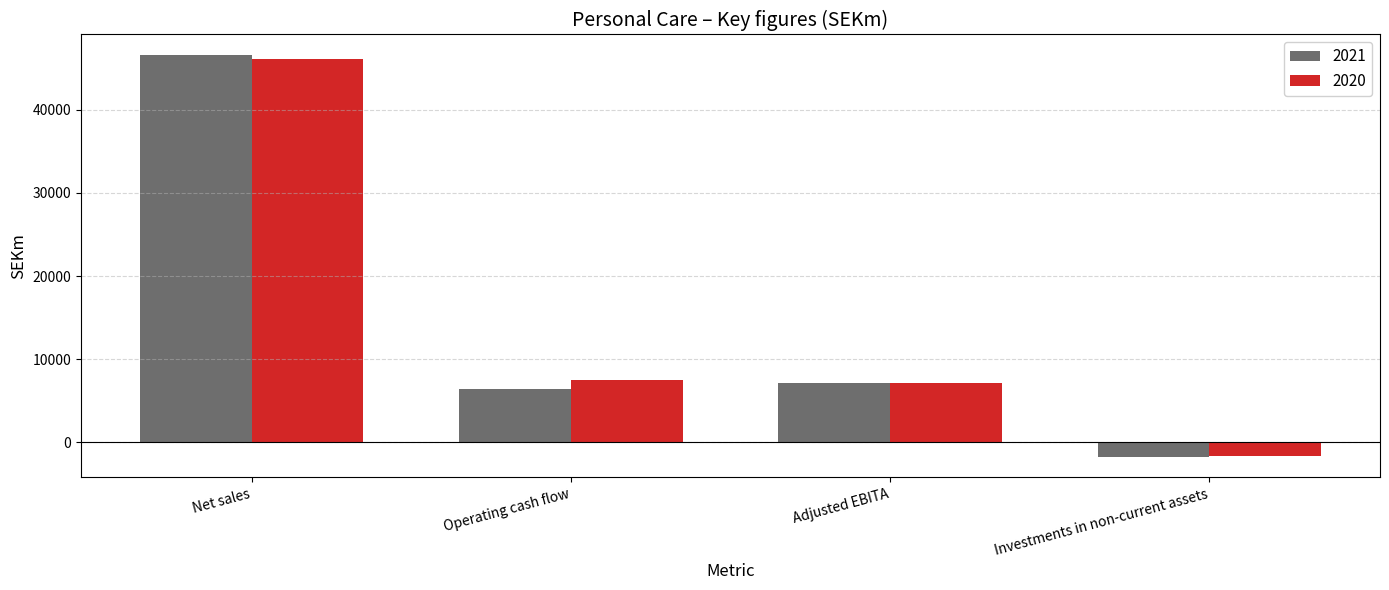

What is the spread (max minus min) of values at Operating cash flow?

1016